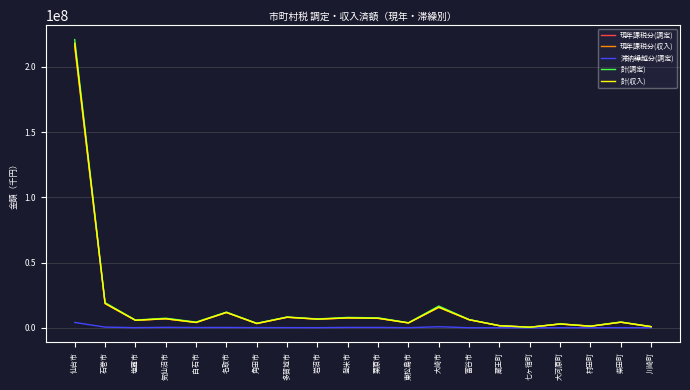

At which category is the sum across all series the highest?

仙台市